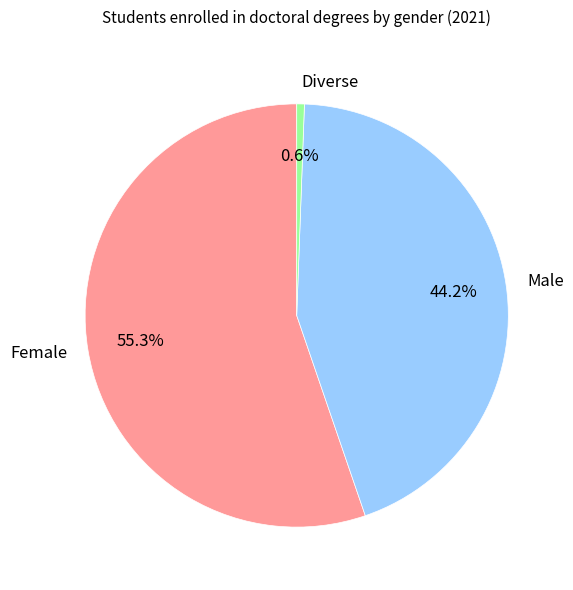

To the nearest percent, what portion does Male represent?

44%